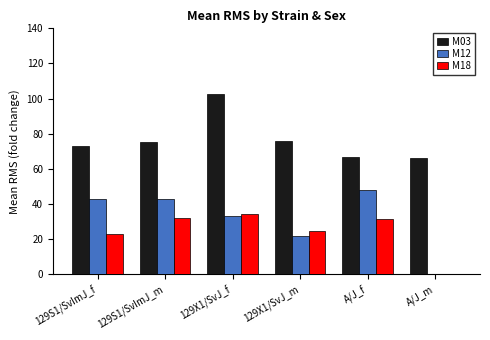

The value of M12 at 129S1/SvImJ_m is 42.8. True or false?

True